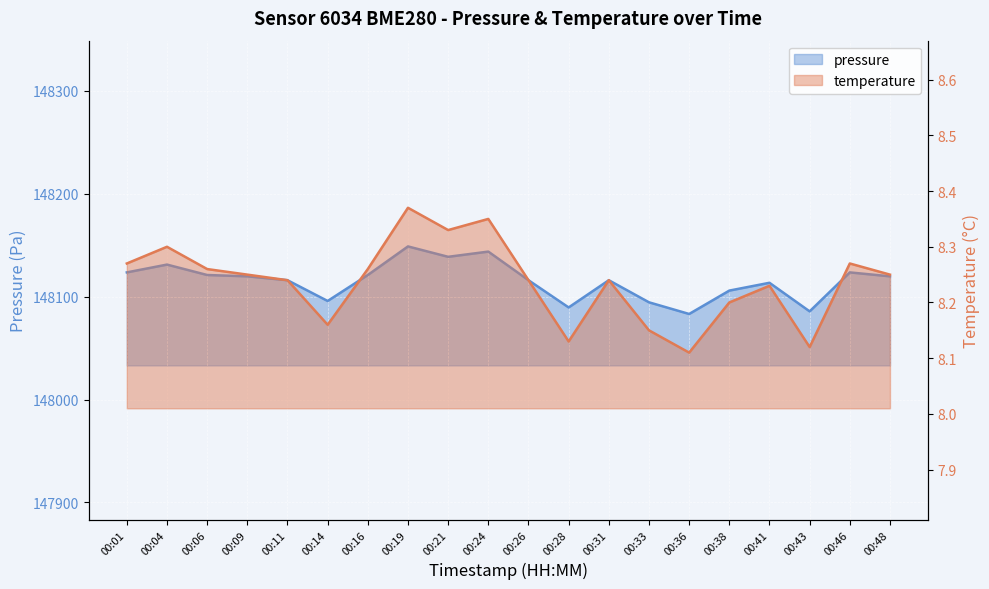

True or false: temperature has more than 1 points higher than both neighbors.

True